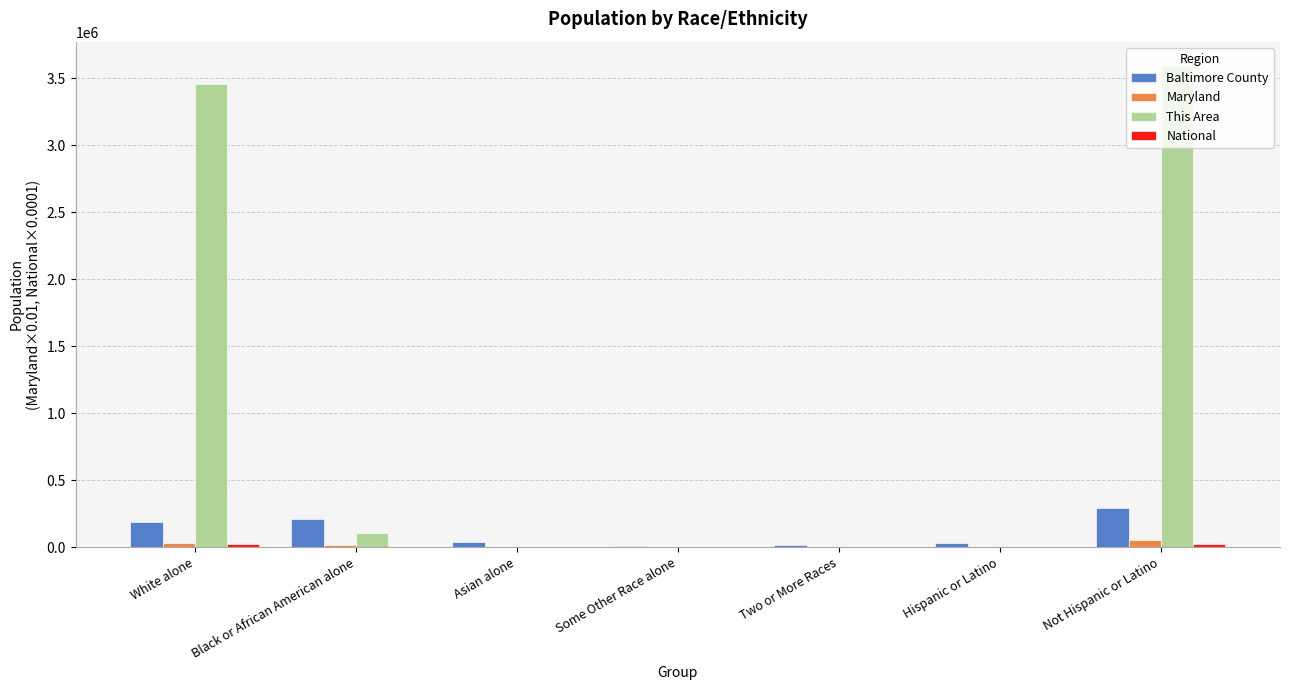

Where is This Area nearest to the value 1796892?

White alone